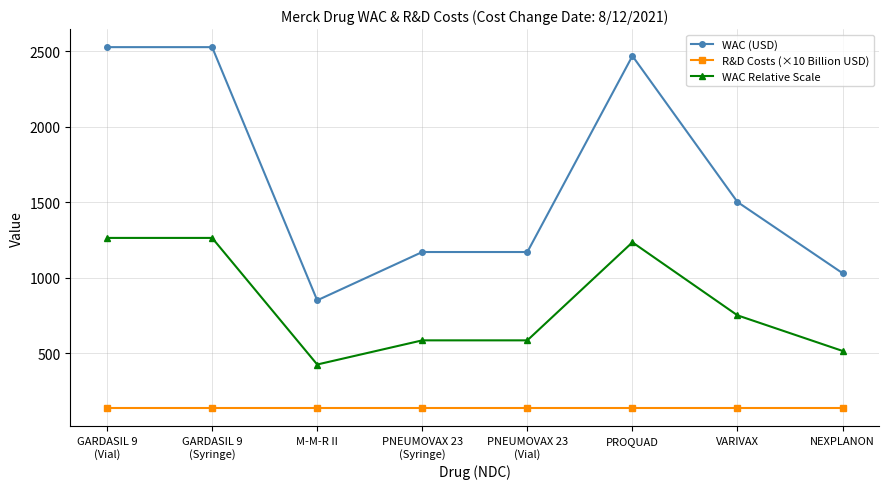

What value does the WAC Relative Scale series have at PNEUMOVAX 23
(Syringe)?

585.4